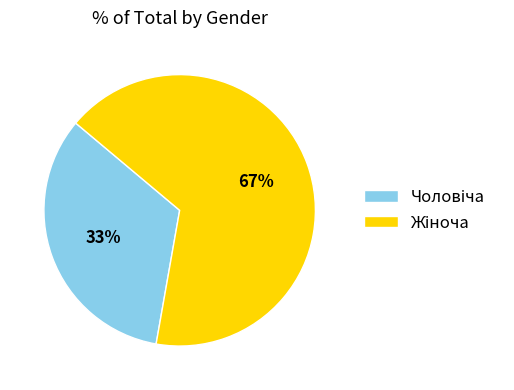

Is there any slice that represents more than half of the pie?

Yes